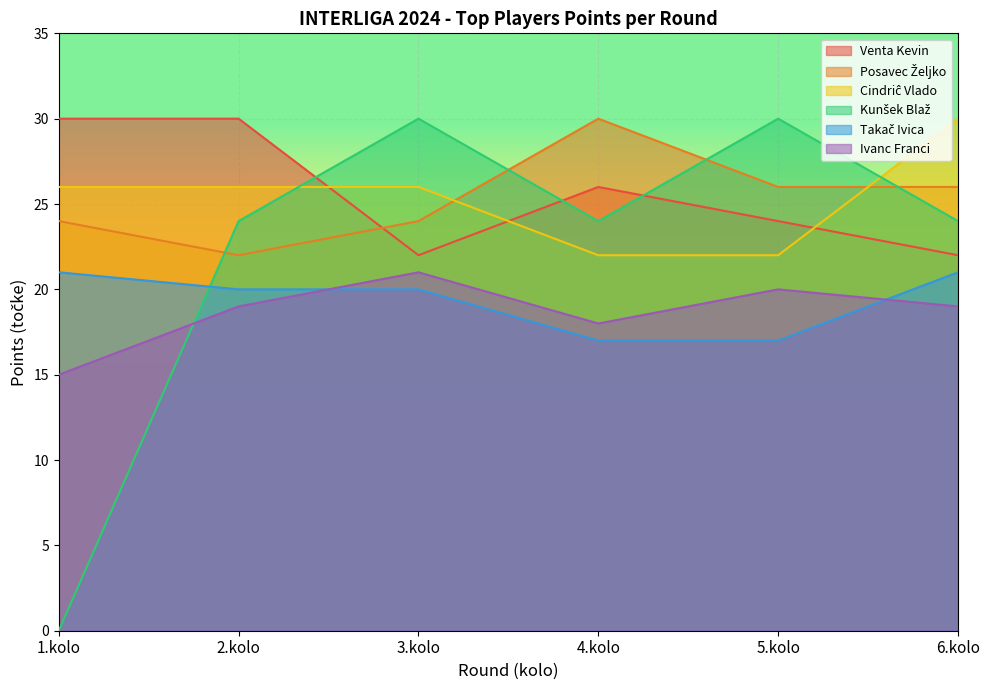

Which series has the widest spread of values?

Kunšek Blaž